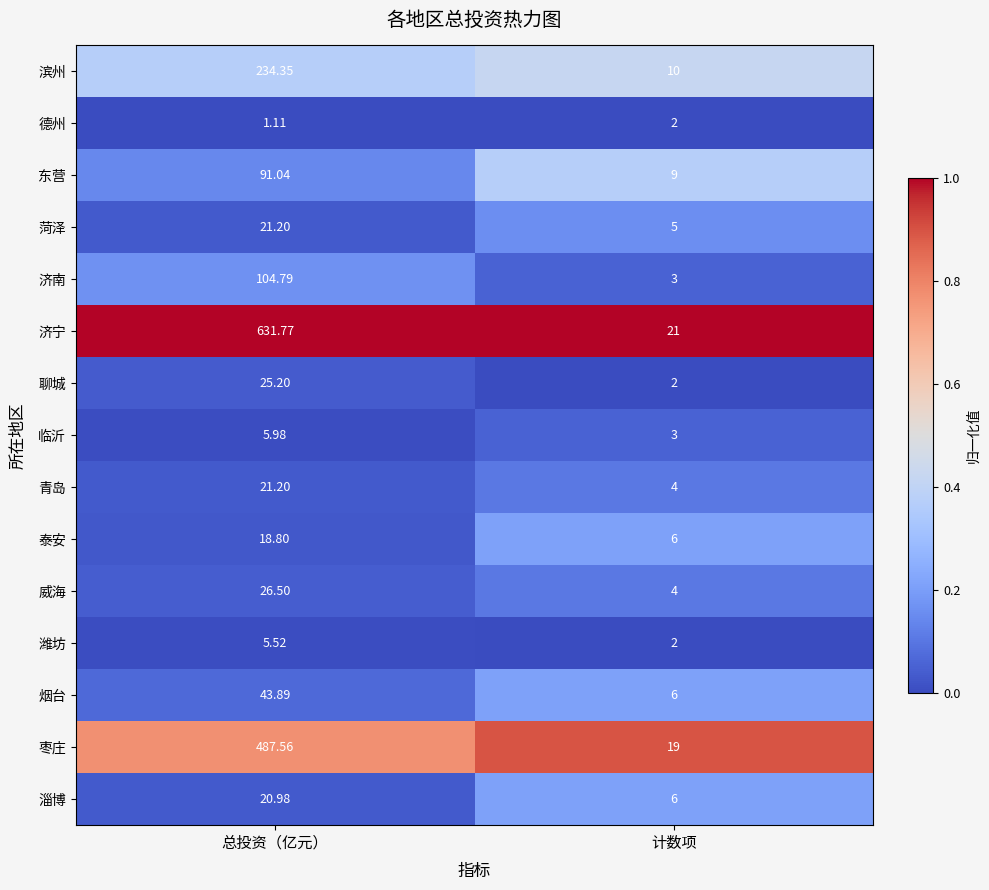

Rank the categories by 菏泽 value from highest to lowest.

总投资（亿元）, 计数项